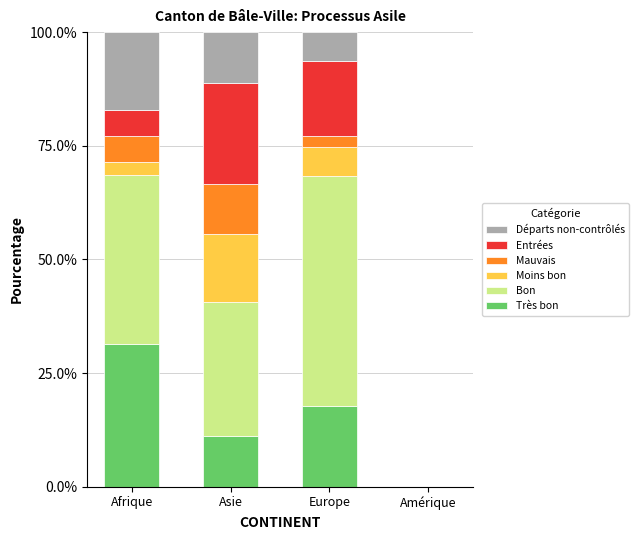

What is the highest value of the Très bon series?

31.4